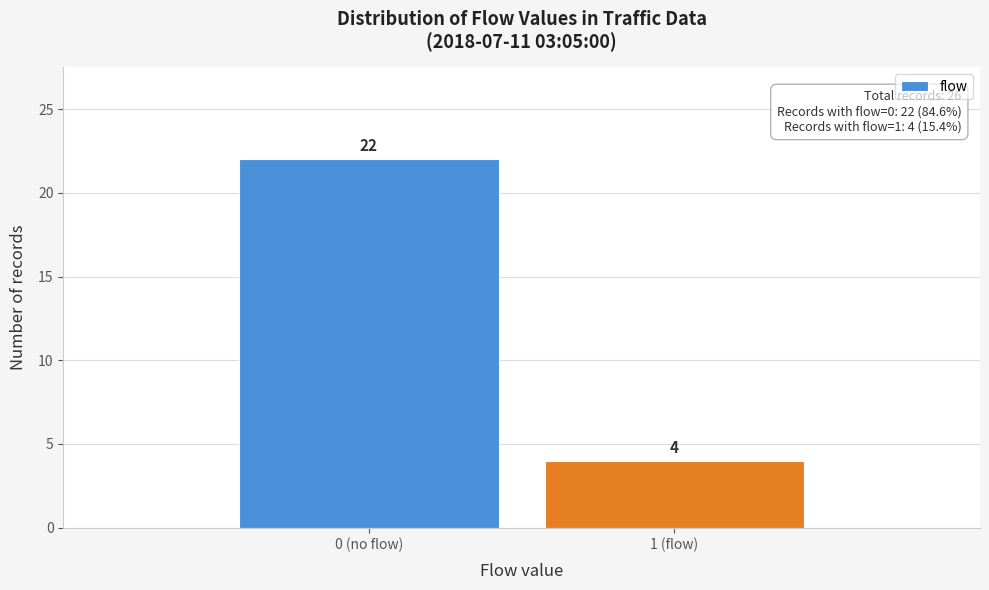

Reading left to right, extract all data points from this chart.

0 (no flow)=22	1 (flow)=4